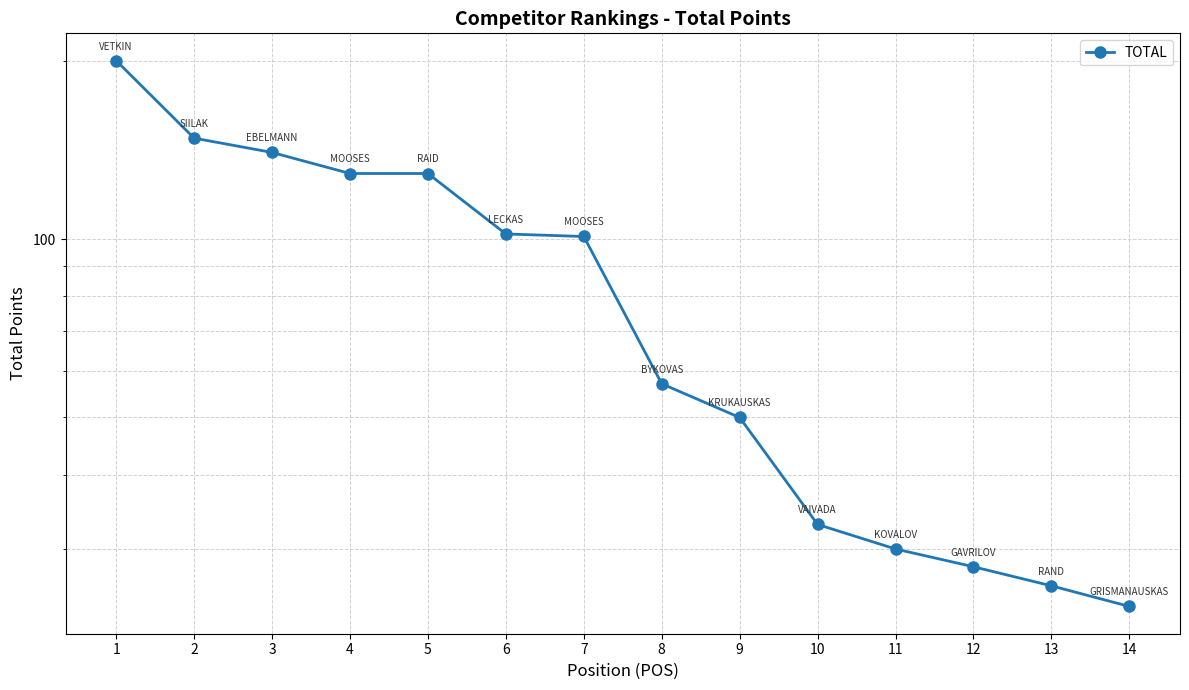

How many distinct data groups are displayed?

1